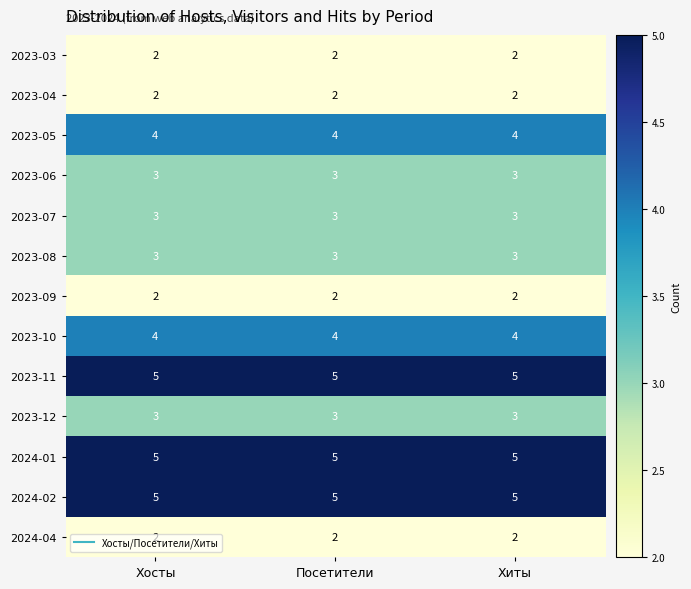

The value of 2023-06 at Хосты is 3. True or false?

True